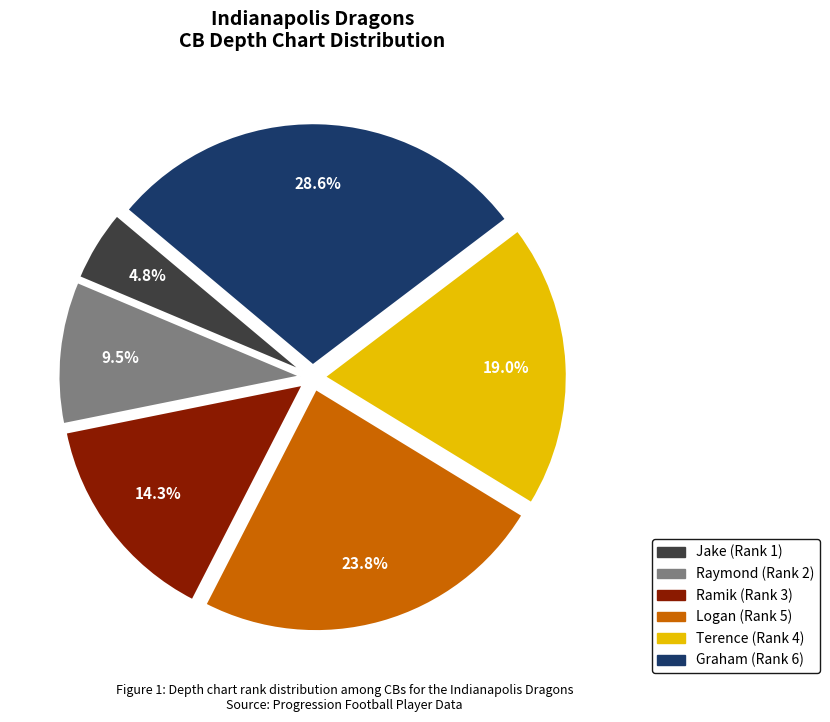

How many segments does this pie chart have?

6